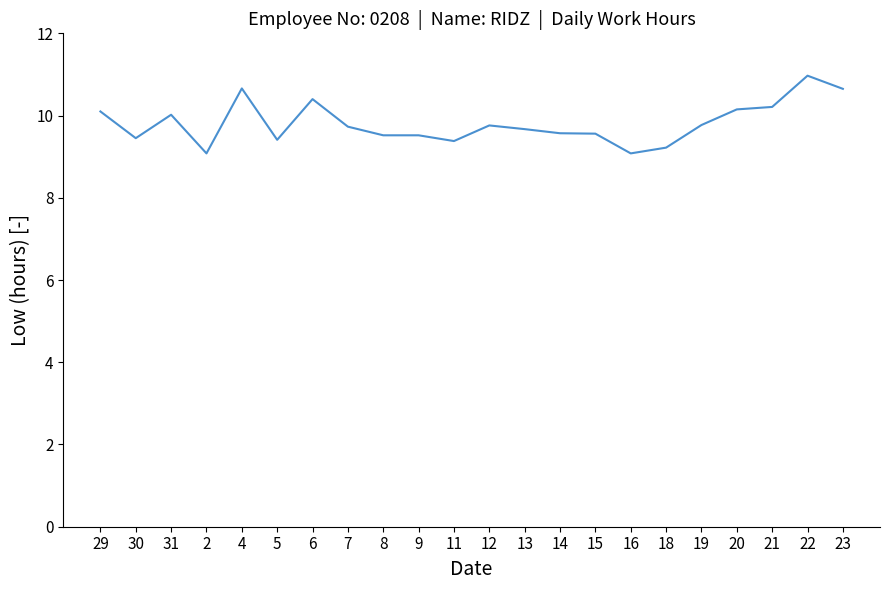

The chart shows a value of 11.0 at 22. True or false?

True